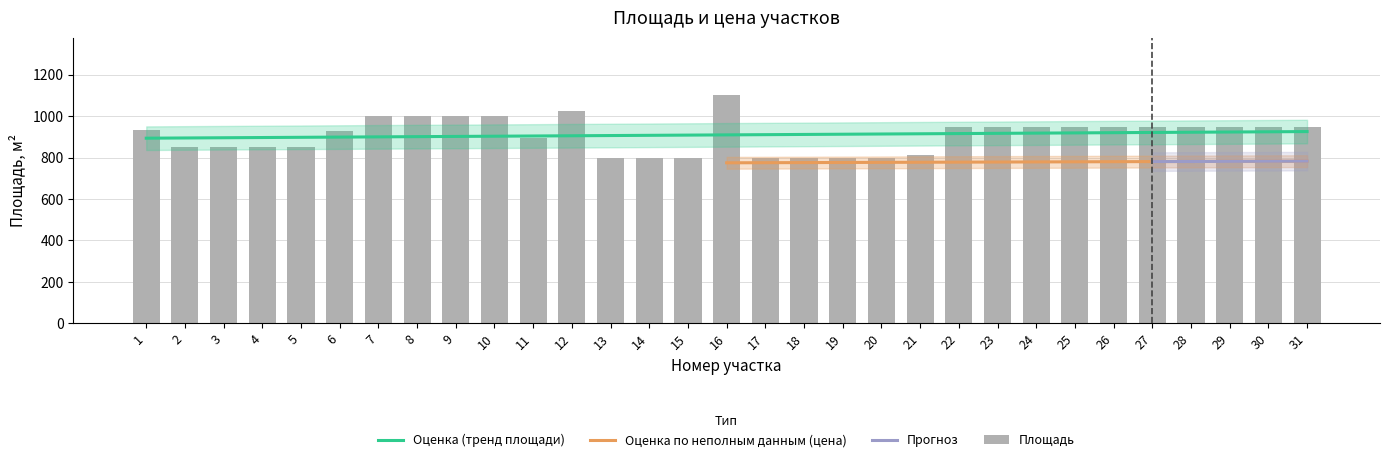

The chart shows a value of 800 at 18. True or false?

True